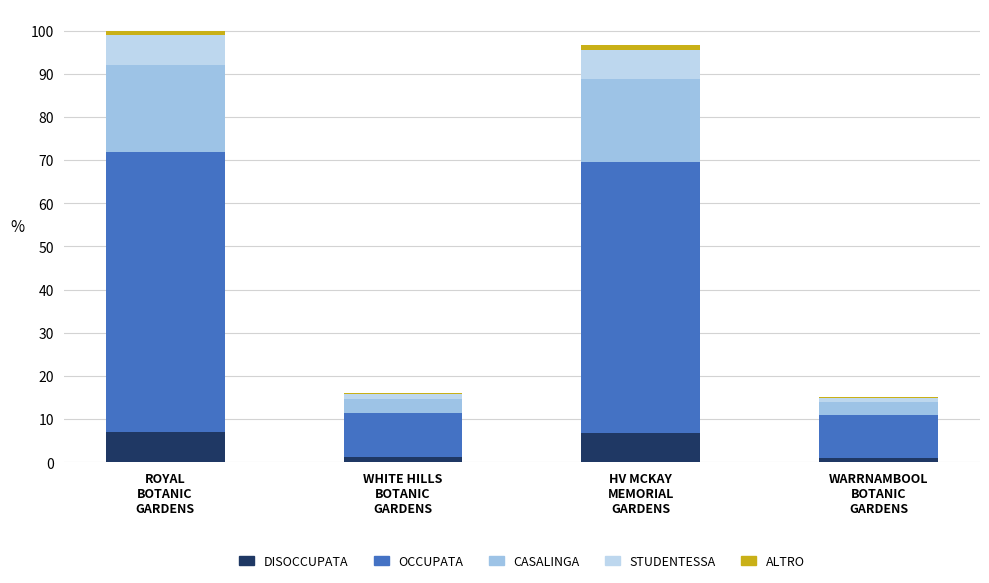

How many data points does each series have?

4